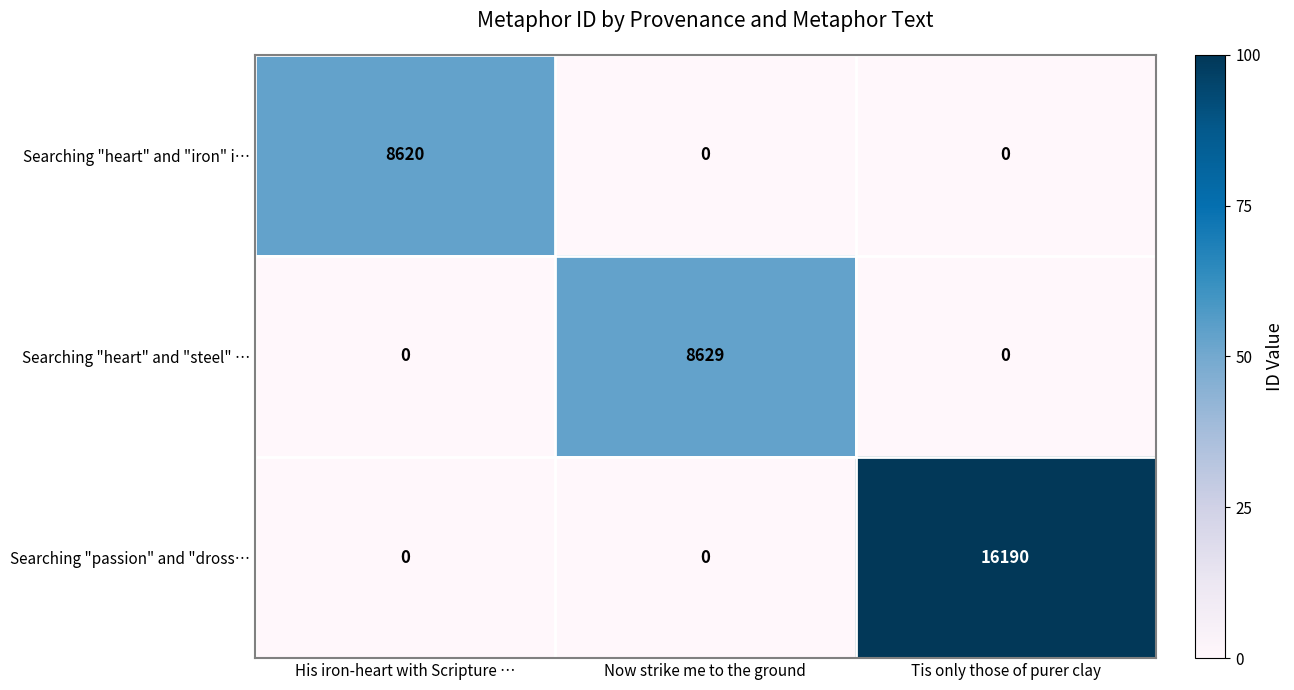

Which series has the largest range (max minus min)?

Searching "passion" and "dross…